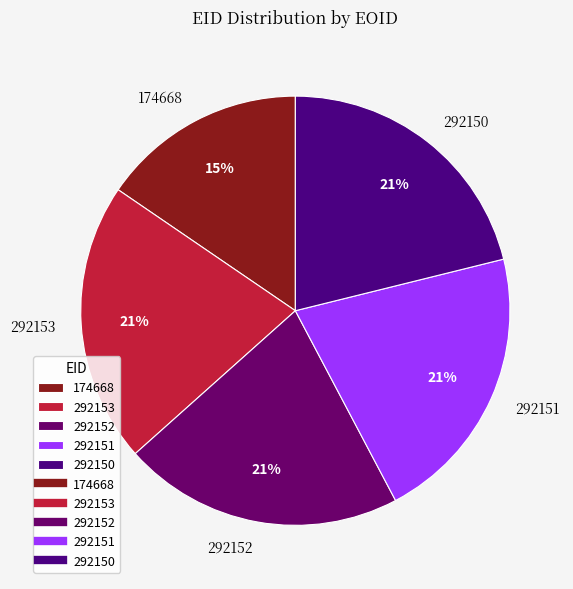

The 174668 slice represents 26% of the pie. True or false?

False